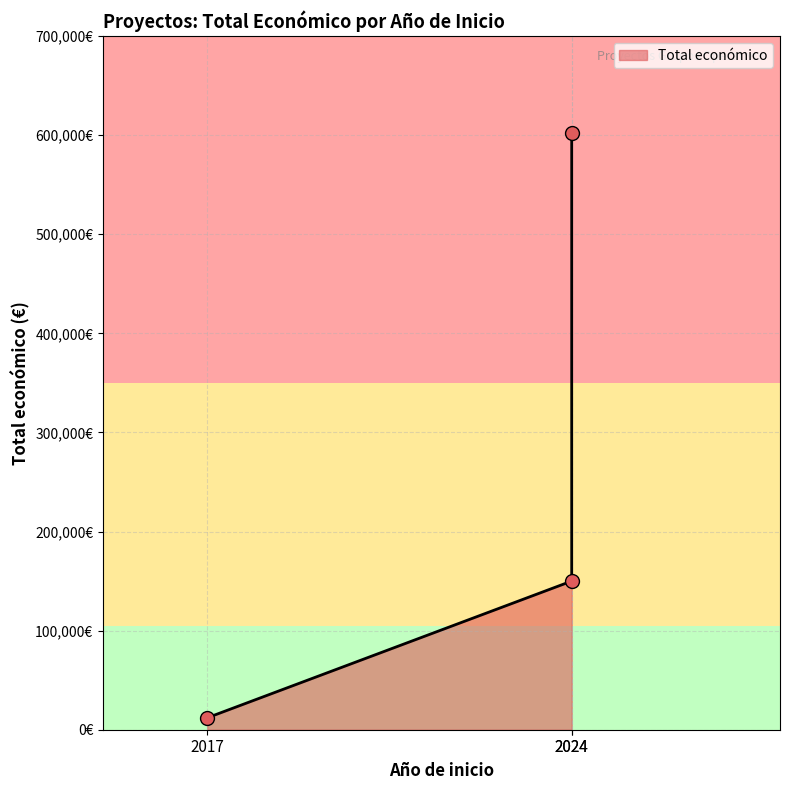

What is the change in value from 2024 to 2024?

+452295.4